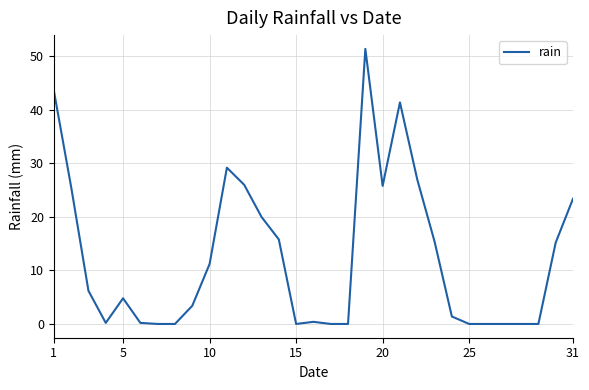

What is the greatest value displayed?

51.4